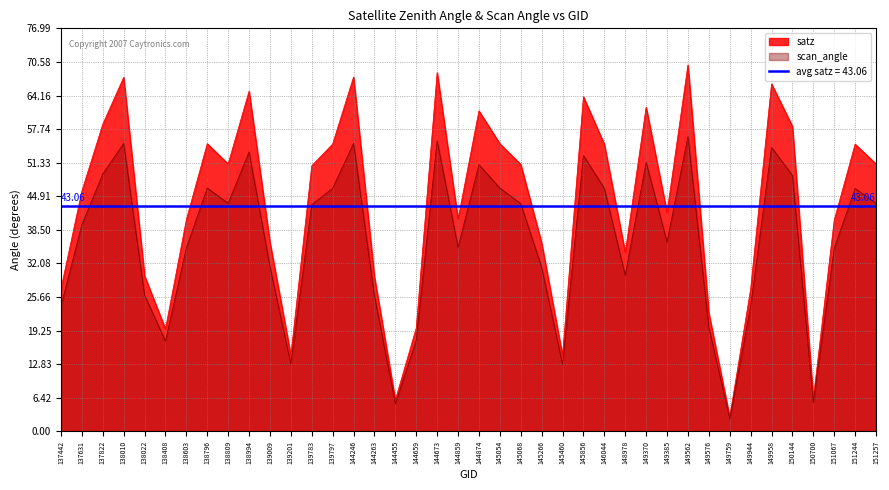

What is the spread (max minus min) of values at 144874?

10.3